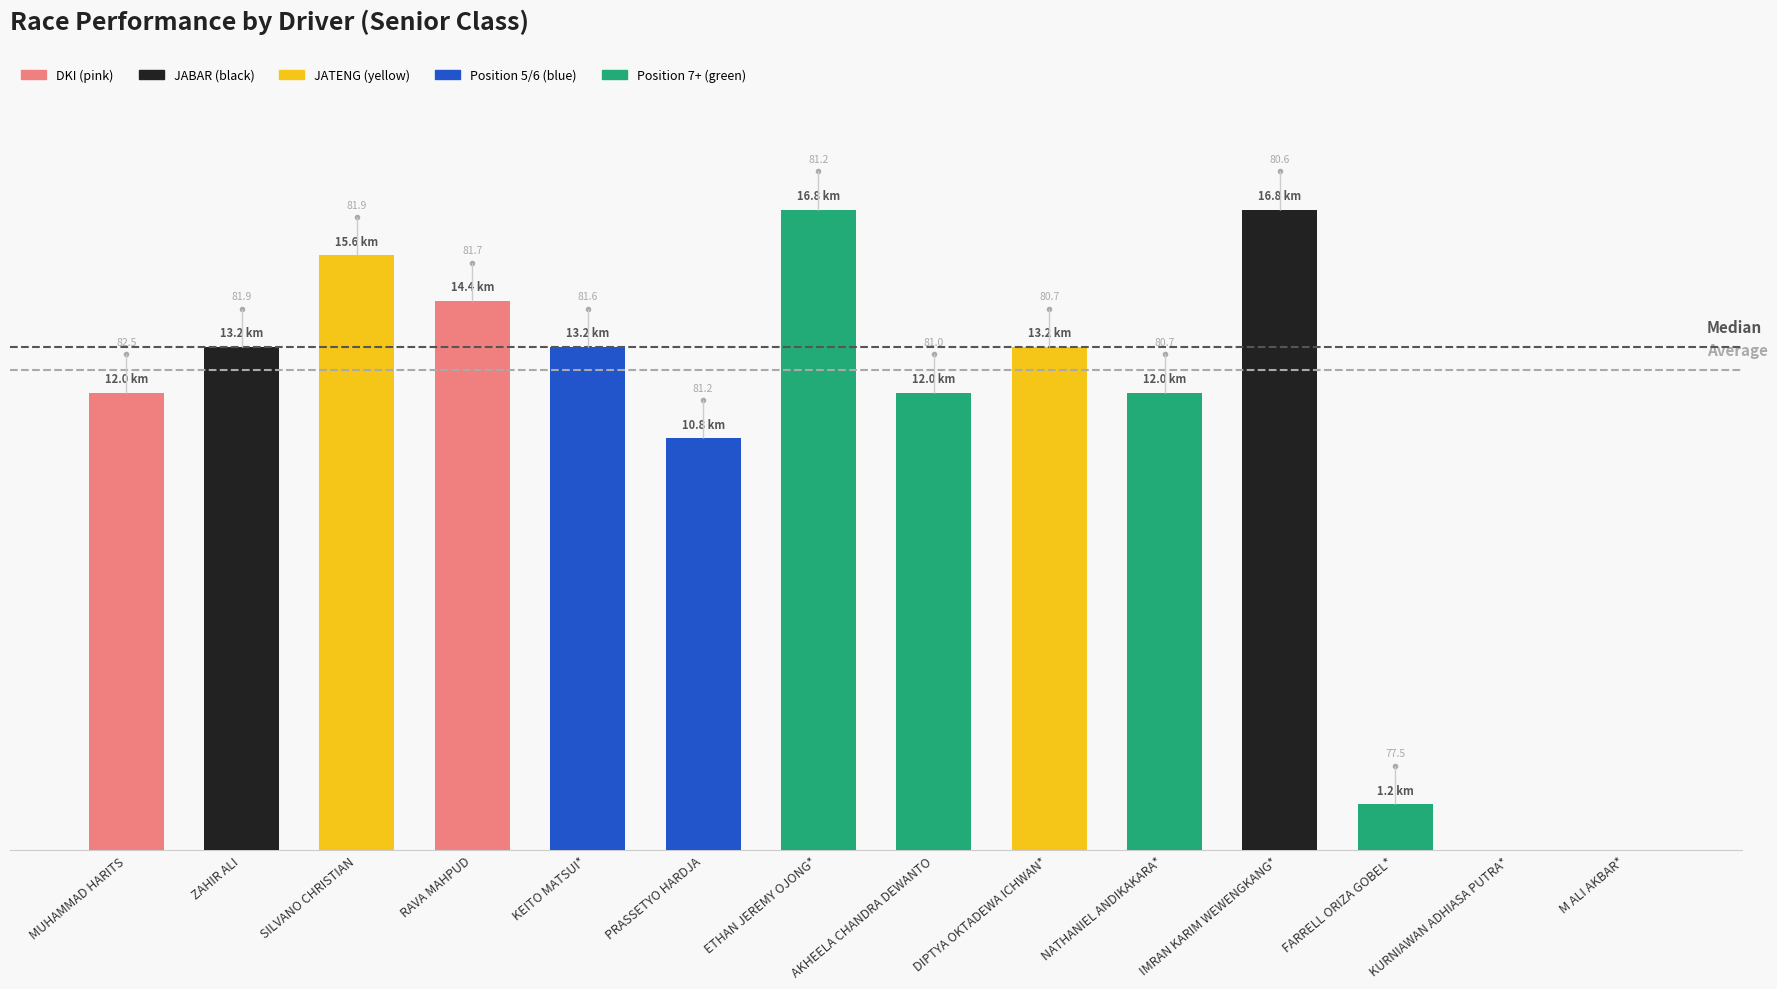

What is the difference between the maximum and minimum values?

16.8